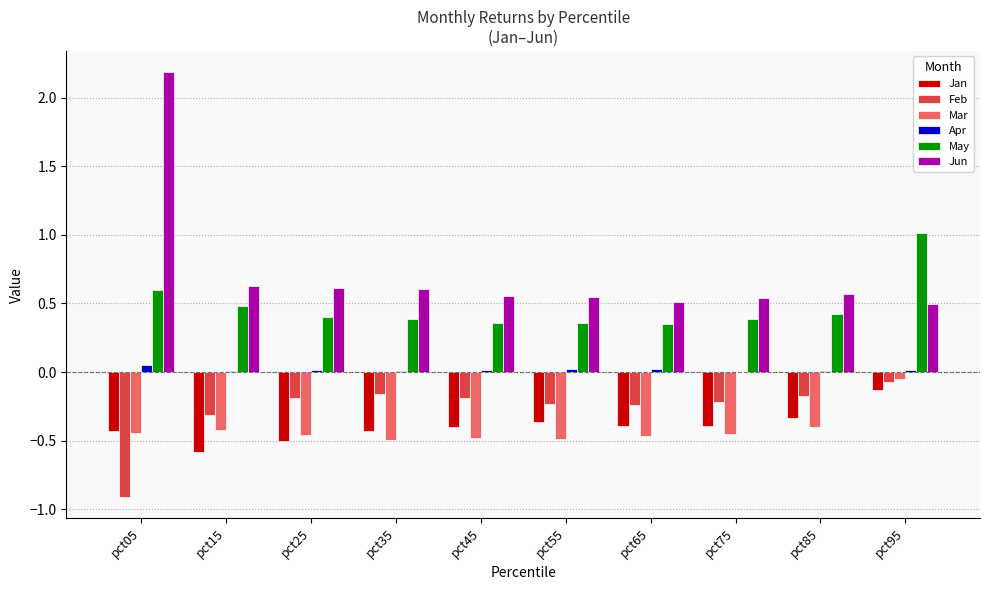

True or false: Jan has a value of -0.3 at pct05.

False